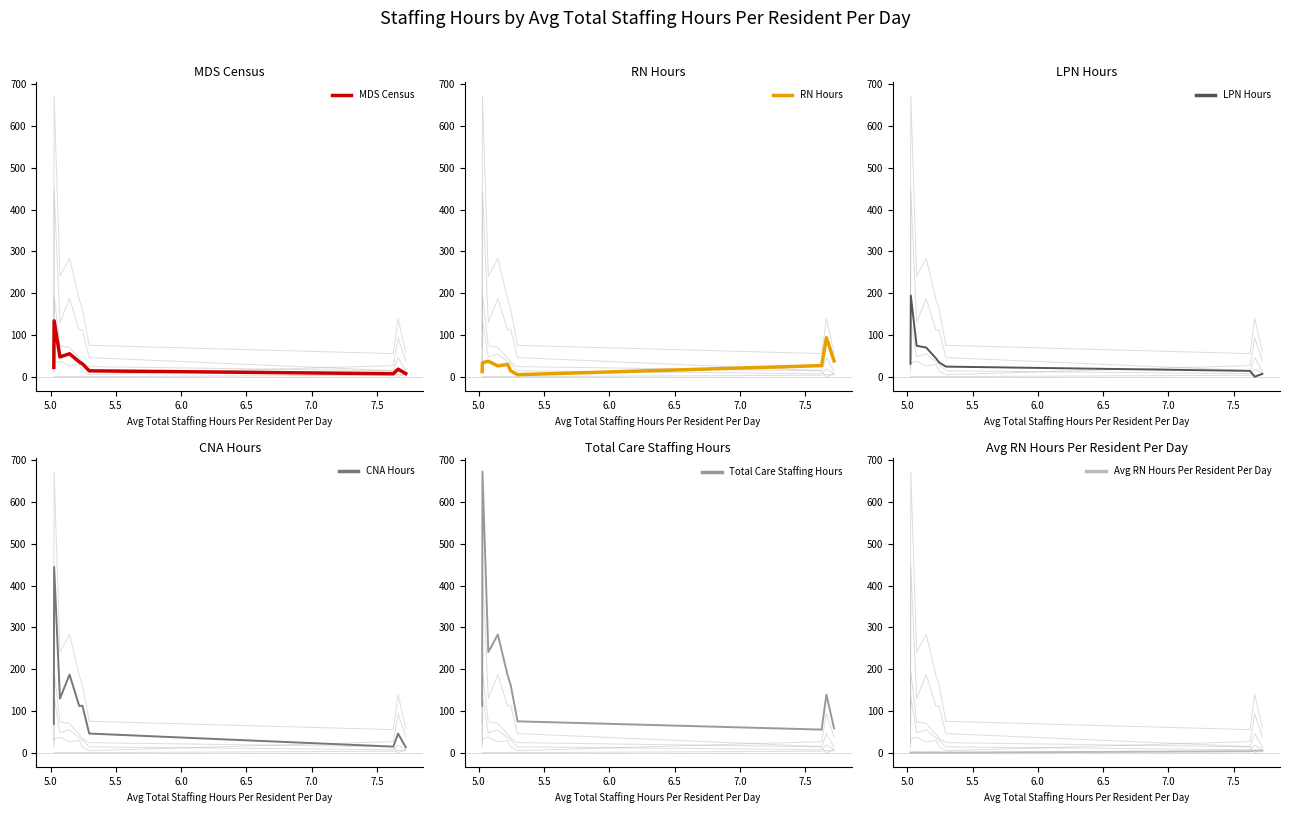

How many intersections are there between Avg RN Hours Per Resident Per Day and LPN Hours?

2